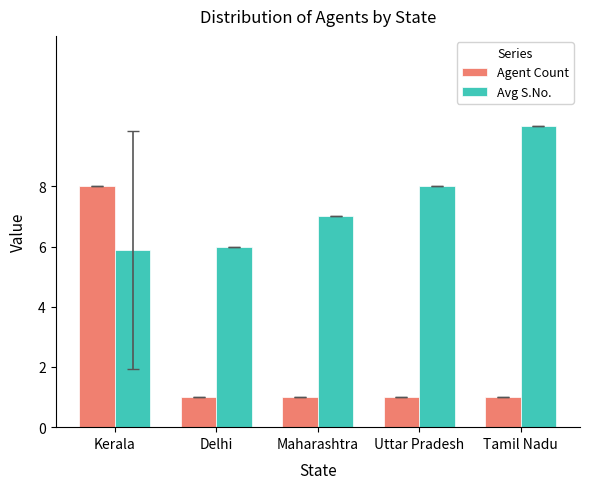

Rank the series by their average value, from highest to lowest.

Avg S.No., Agent Count